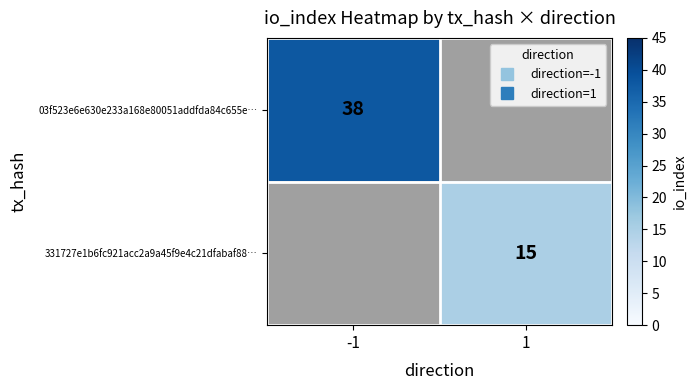

Rank the series at -1 from highest to lowest value.

03f523e6e630e233a168e80051addfda84c655e…, 331727e1b6fc921acc2a9a45f9e4c21dfabaf88…